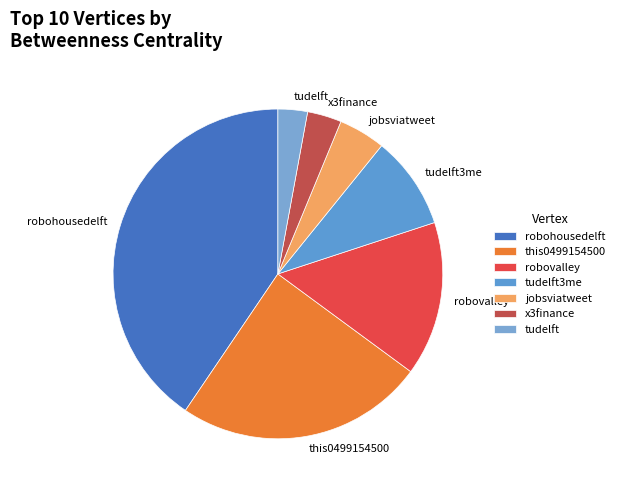

True or false: jobsviatweet accounts for 16% of the total.

False